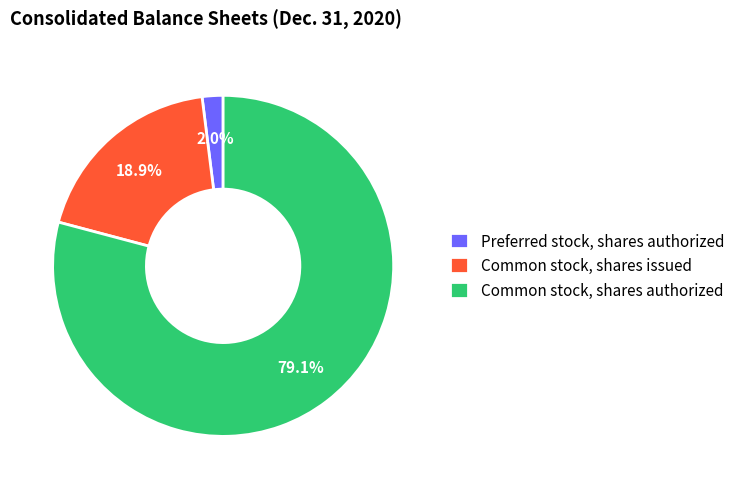

To the nearest percent, what percentage of the pie is Preferred stock, shares authorized?

2%